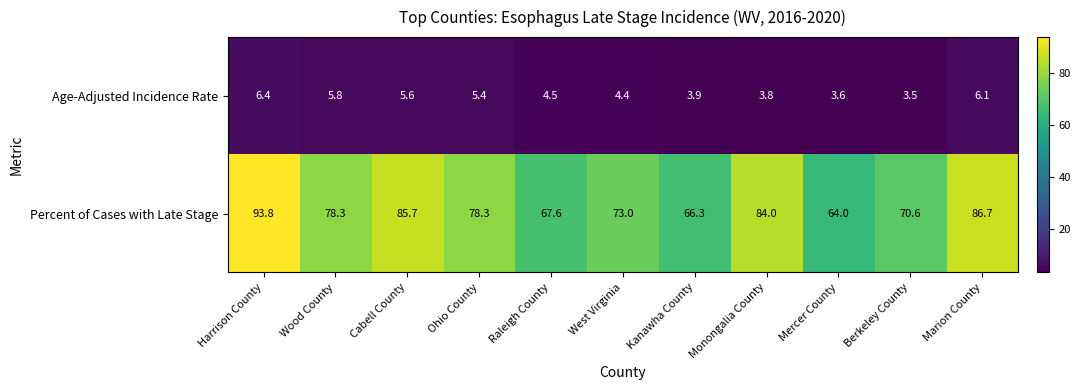

List the series in order of their peak value, highest first.

Percent of Cases with Late Stage, Age-Adjusted Incidence Rate